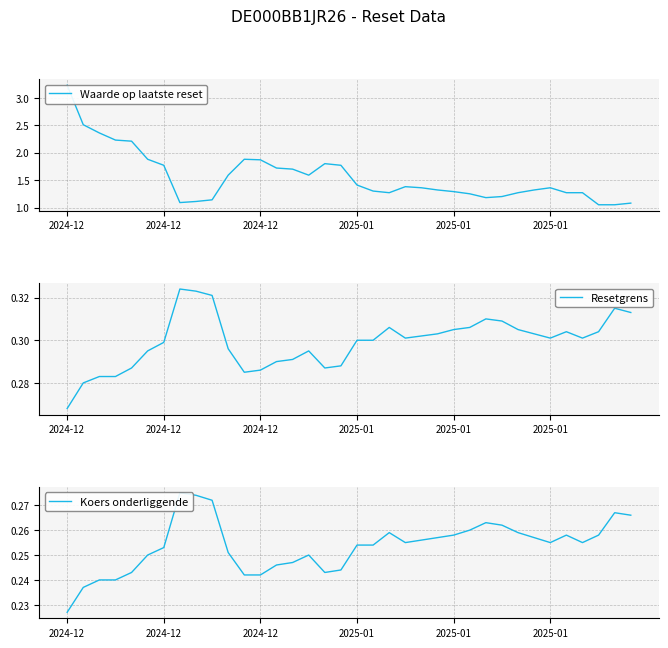

What is the average value of the Koers onderliggende series?

0.3